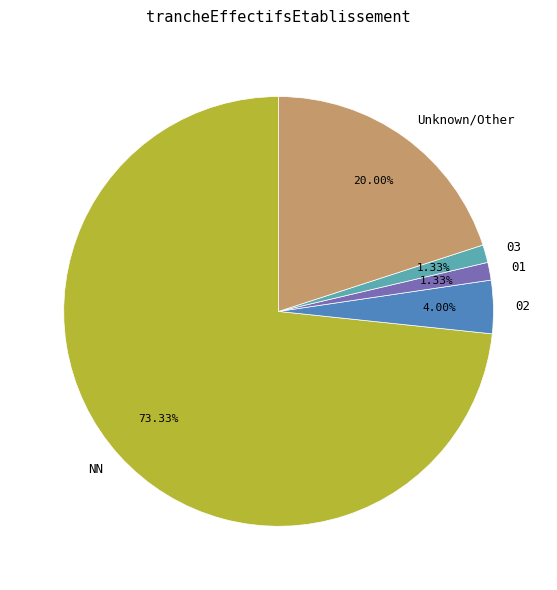

Is it true that NN is 73% of the pie?

True